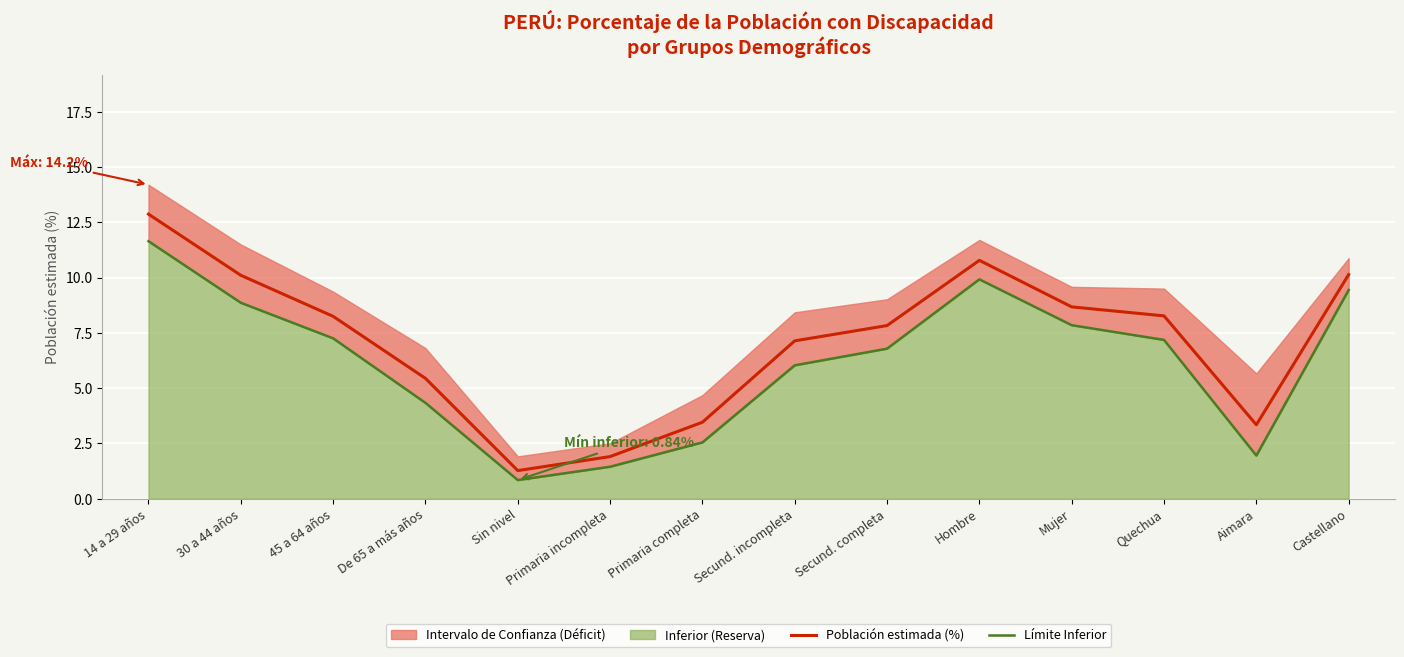

What is the difference between the maximum and minimum values in the Población estimada (%) series?

11.6